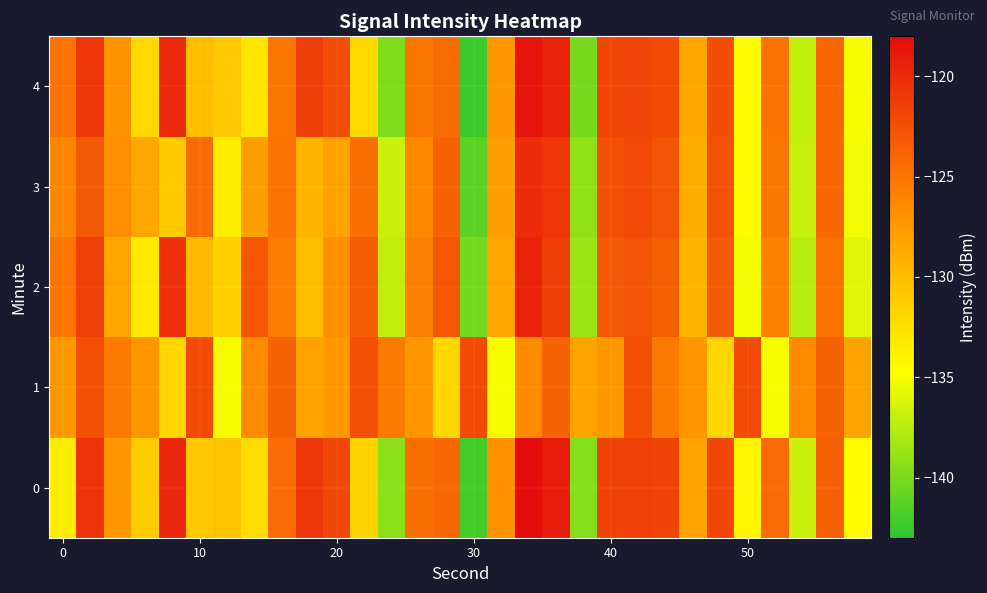

Reading left to right, what are all the values shown in this chart?

0: -133.5	-120.6	-127.4	-131.2	-119.8	-130.8	-130.4	-132.3	-124.4	-120.9	-121.8	-131.7	-139.3	-124.7	-124.1	-142.1	-126.9	-118.0	-119.1	-139.5	-121.6	-121.5	-121.8	-128.2	-122.0	-134.0	-124.3	-136.8	-123.6	-134.5
1: -127.5	-122.5	-125.4	-127.3	-131.8	-122.2	-134.9	-126.5	-123.9	-128.2	-127.5	-122.5	-125.4	-127.3	-131.8	-122.2	-134.9	-126.5	-123.9	-128.2	-127.5	-122.5	-125.4	-127.3	-131.8	-122.2	-134.9	-126.5	-123.9	-128.2
2: -125.0	-121.5	-128.3	-133.1	-120.5	-129.8	-131.4	-122.9	-125.6	-130.1	-126.7	-123.4	-137.2	-125.8	-122.9	-140.1	-128.3	-119.5	-121.3	-138.7	-123.1	-122.8	-123.5	-129.4	-123.2	-135.1	-125.9	-137.5	-124.8	-135.9
3: -126.2	-123.1	-126.7	-128.4	-130.9	-124.3	-133.5	-127.8	-124.9	-129.5	-128.1	-124.6	-136.8	-126.3	-123.7	-141.2	-127.8	-120.1	-120.8	-139.0	-122.5	-122.1	-122.8	-128.8	-122.6	-134.5	-125.2	-136.9	-124.1	-135.2
4: -124.8	-120.9	-127.1	-132.0	-119.9	-130.1	-130.8	-133.0	-125.0	-121.3	-122.3	-132.1	-139.7	-125.1	-124.5	-142.5	-127.3	-118.5	-119.5	-140.0	-122.0	-121.9	-122.2	-128.5	-122.4	-134.5	-124.8	-137.2	-124.0	-135.0